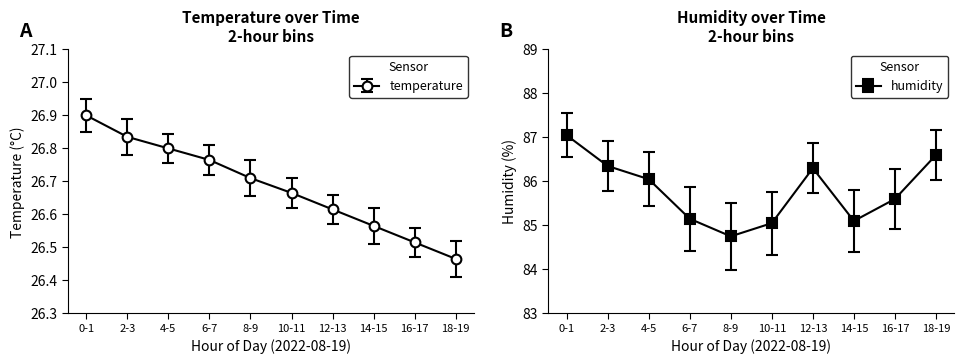

The temperature series shows 7.4 at 0-1. True or false?

False